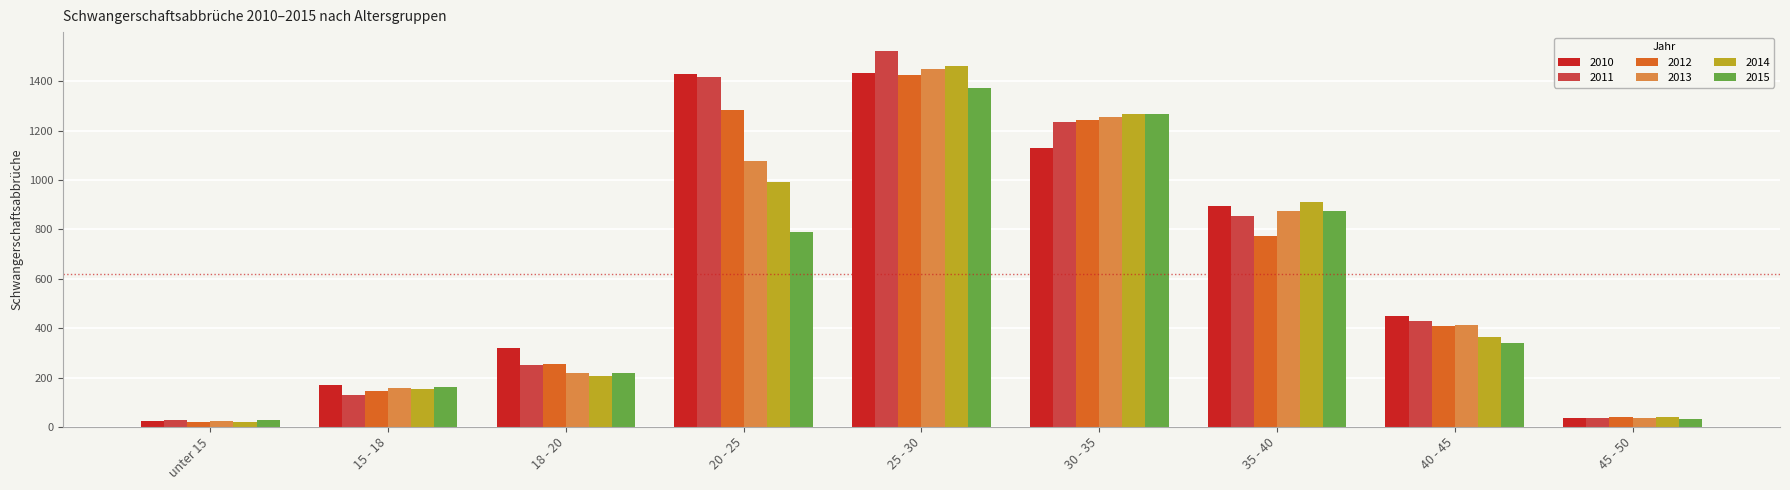

At how many categories does at least one series exceed 1053?

3